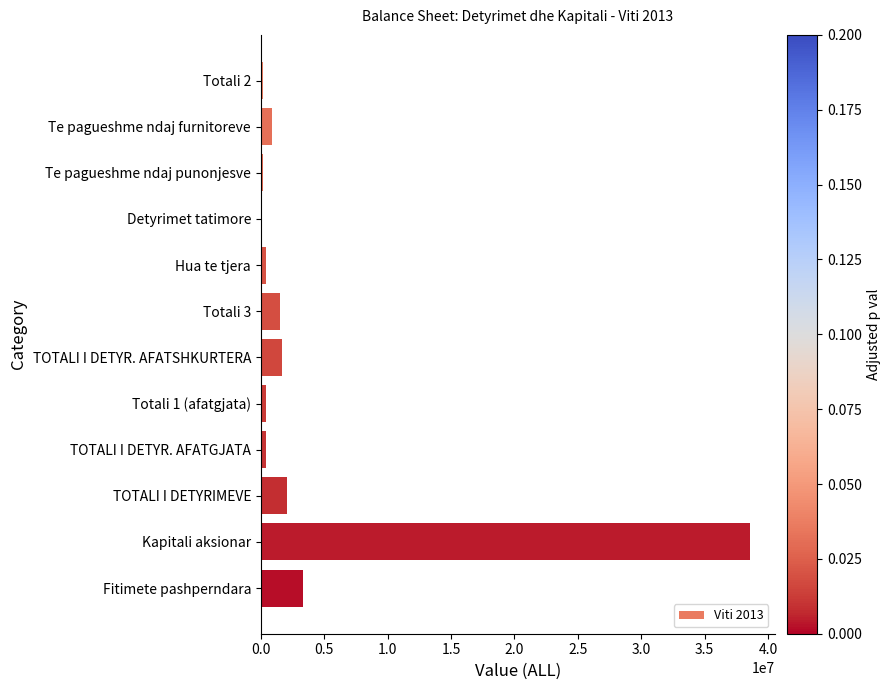

What is the approximate value at Te pagueshme ndaj furnitoreve?

905317